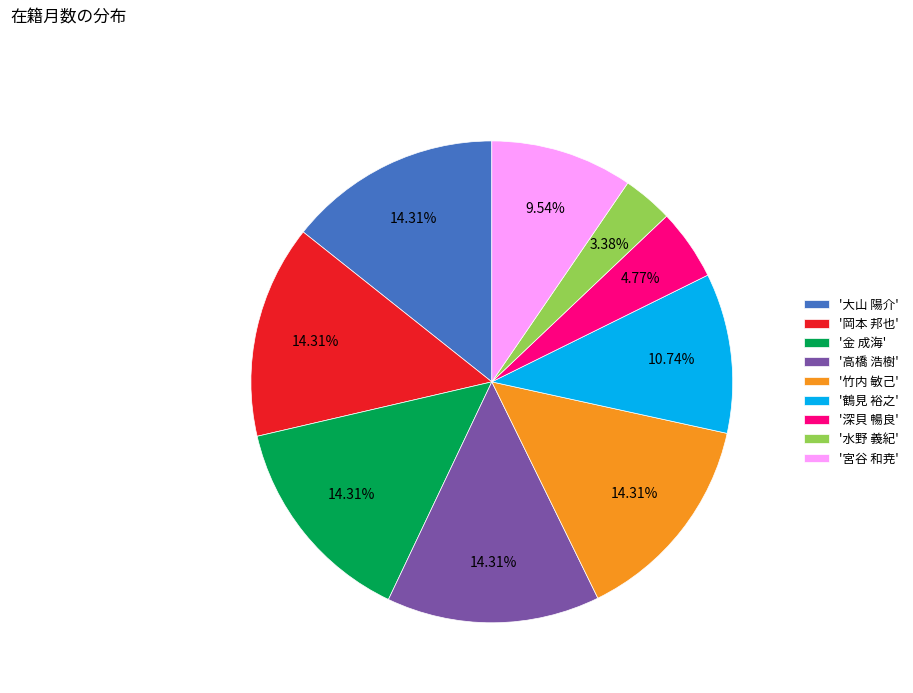

How many segments does this pie chart have?

9